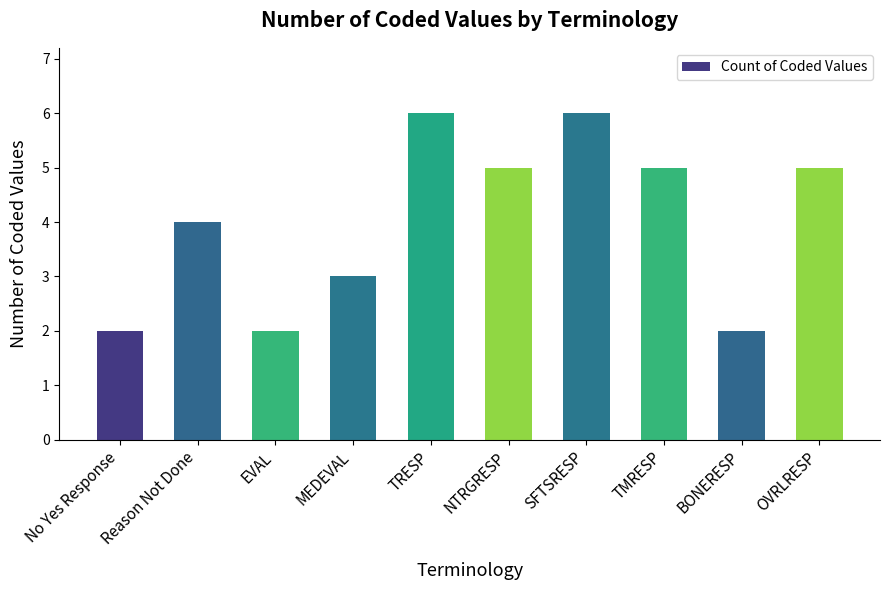

How many categories are shown in the chart?

10